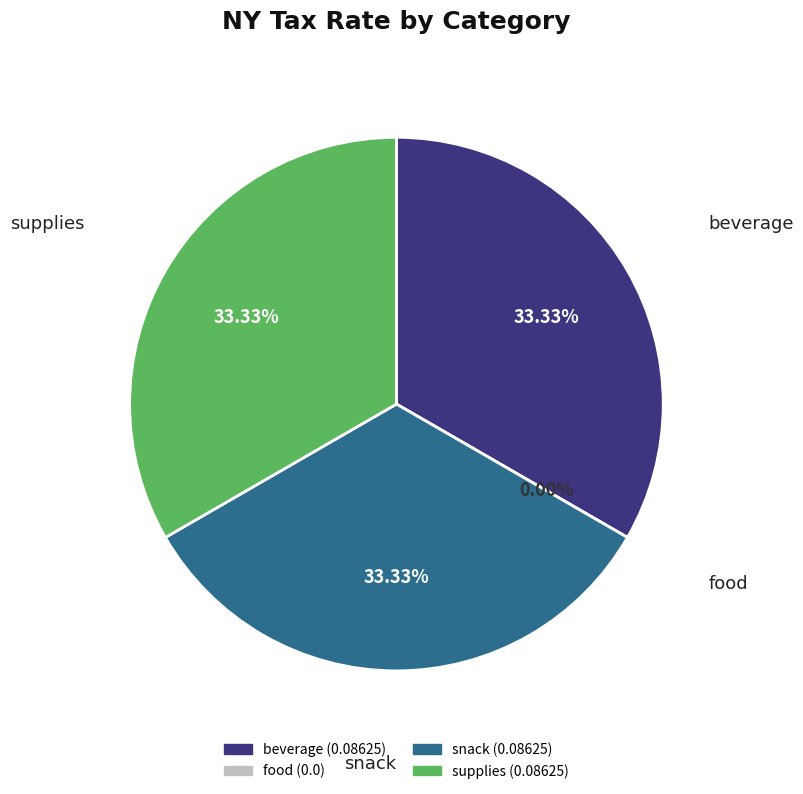

Count the number of slices in the pie.

4